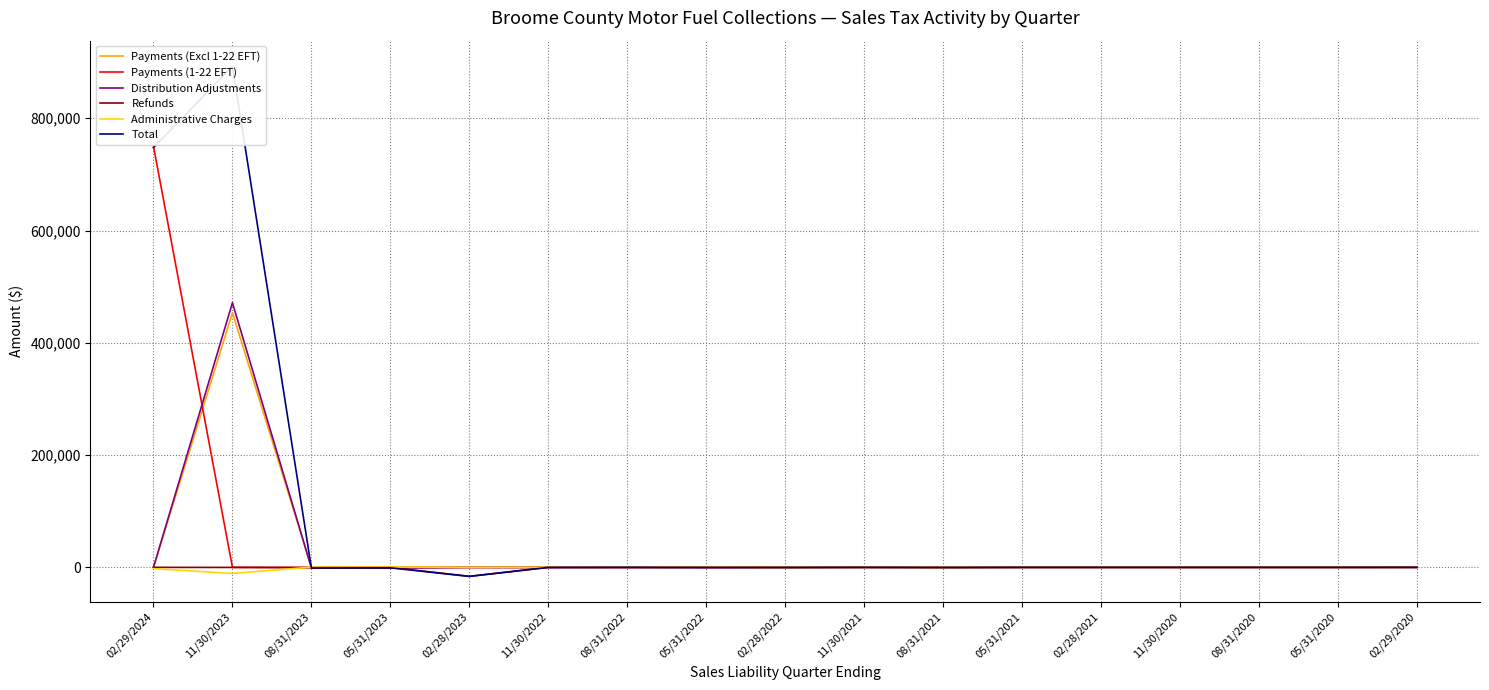

What is the difference between the maximum and minimum values in the Total series?

908845.7